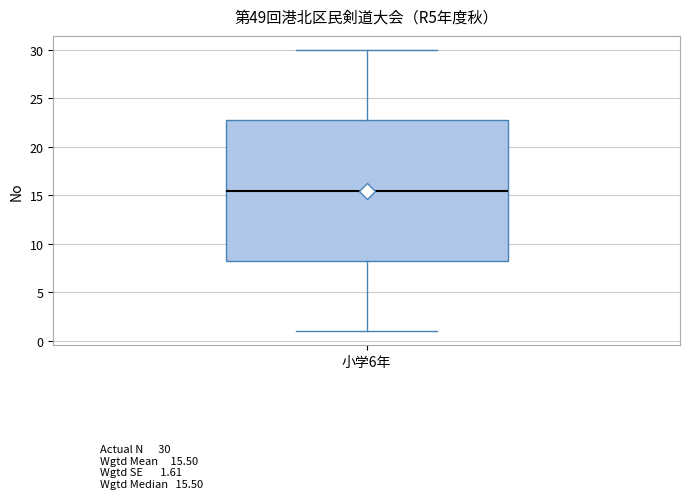

Transcribe this box plot: give where the median line is, the range the box spans, and where the two whiskers end, as read against the y-axis. The values are not printed on the chart, so give them approximately, as read against the axis.

median 15.5, box 8.5 to 23.0, whiskers 1.0 to 30.0